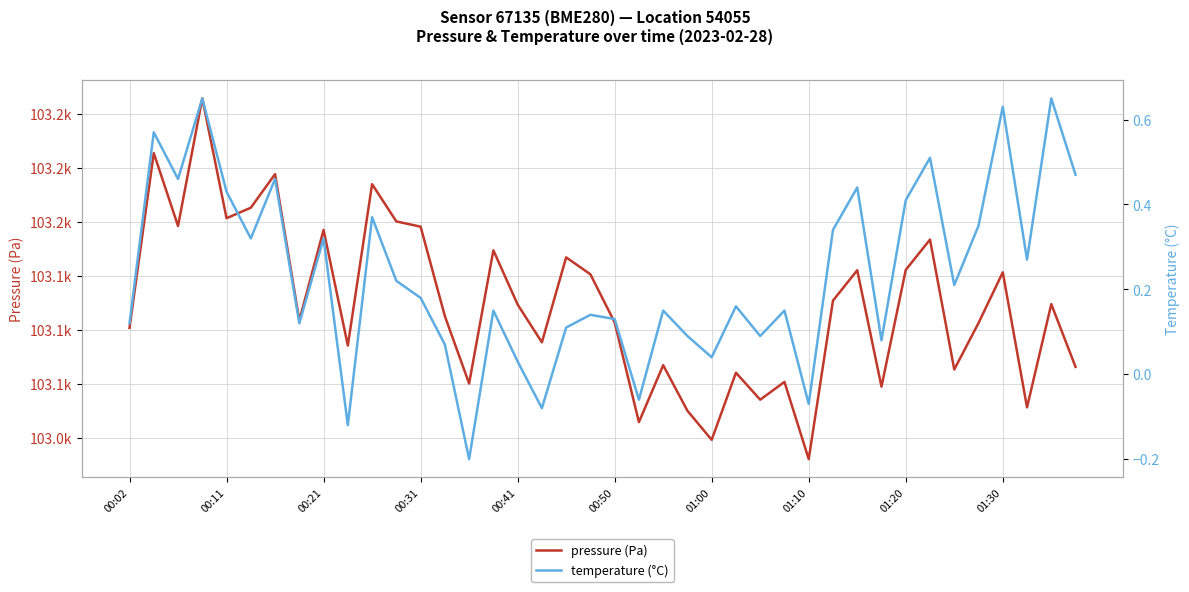

The value of temperature (°C) at 14 is -0.1. True or false?

False